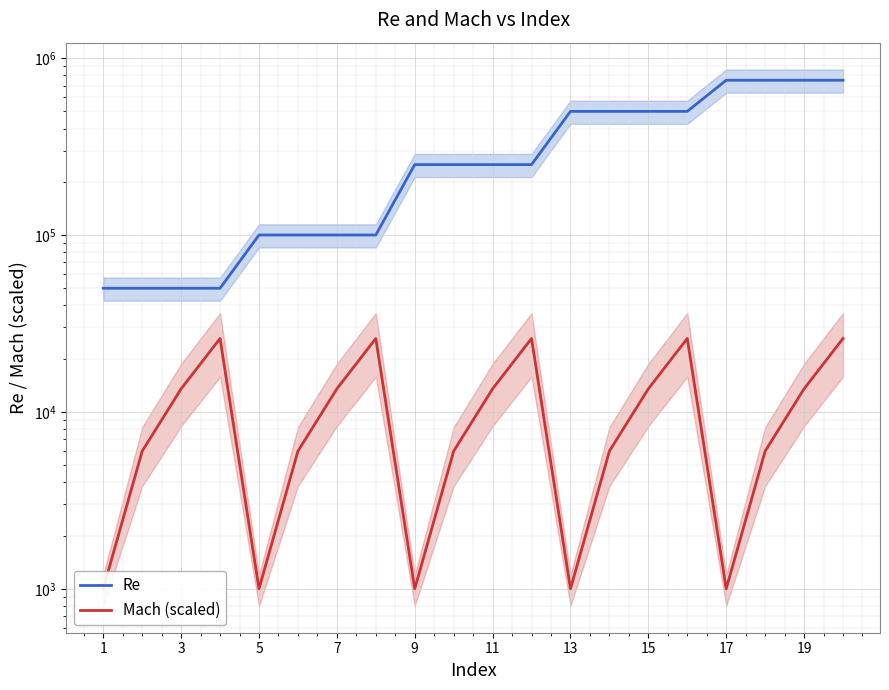

Rank the series by their average value, from highest to lowest.

Re, Mach (scaled)